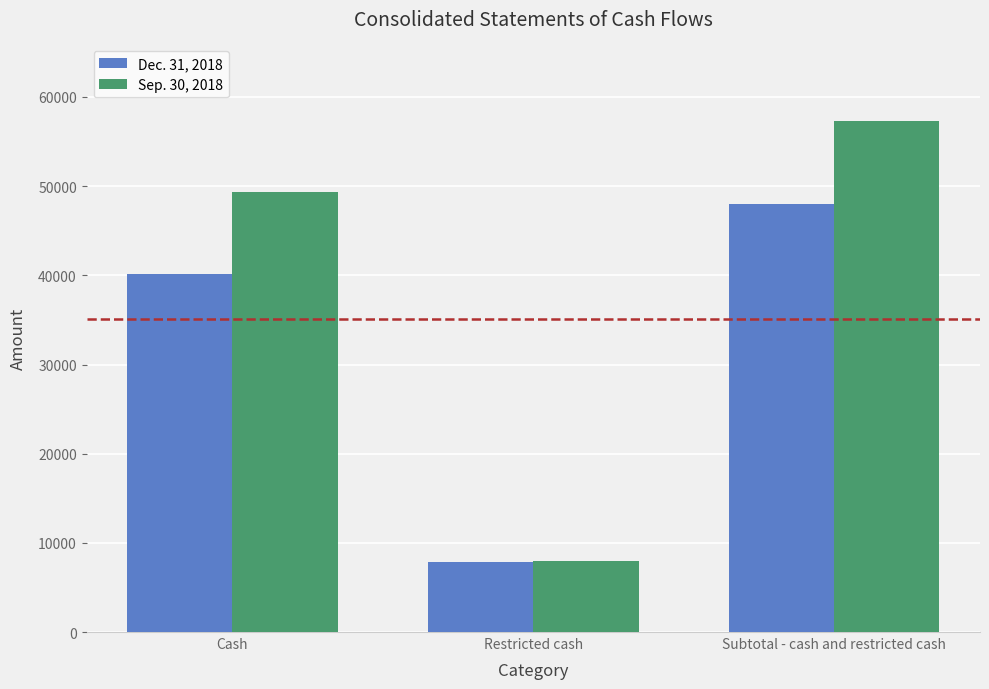

What is the label of the 2nd bar from the right?

Restricted cash